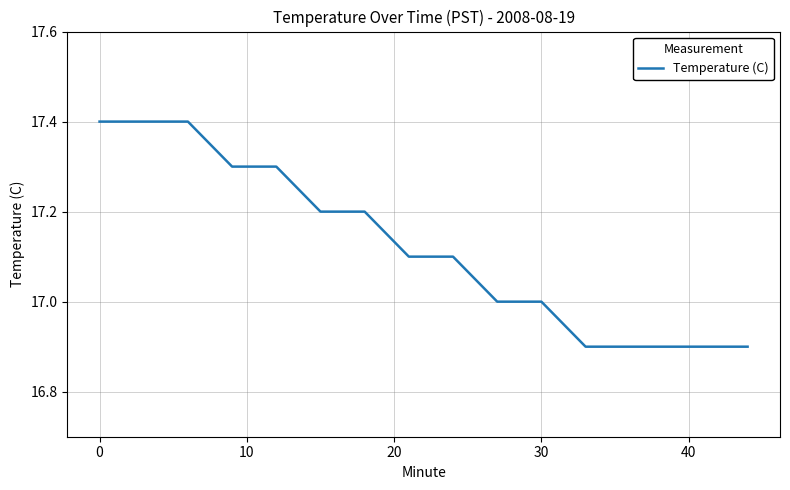

What is the smallest value displayed?

16.9